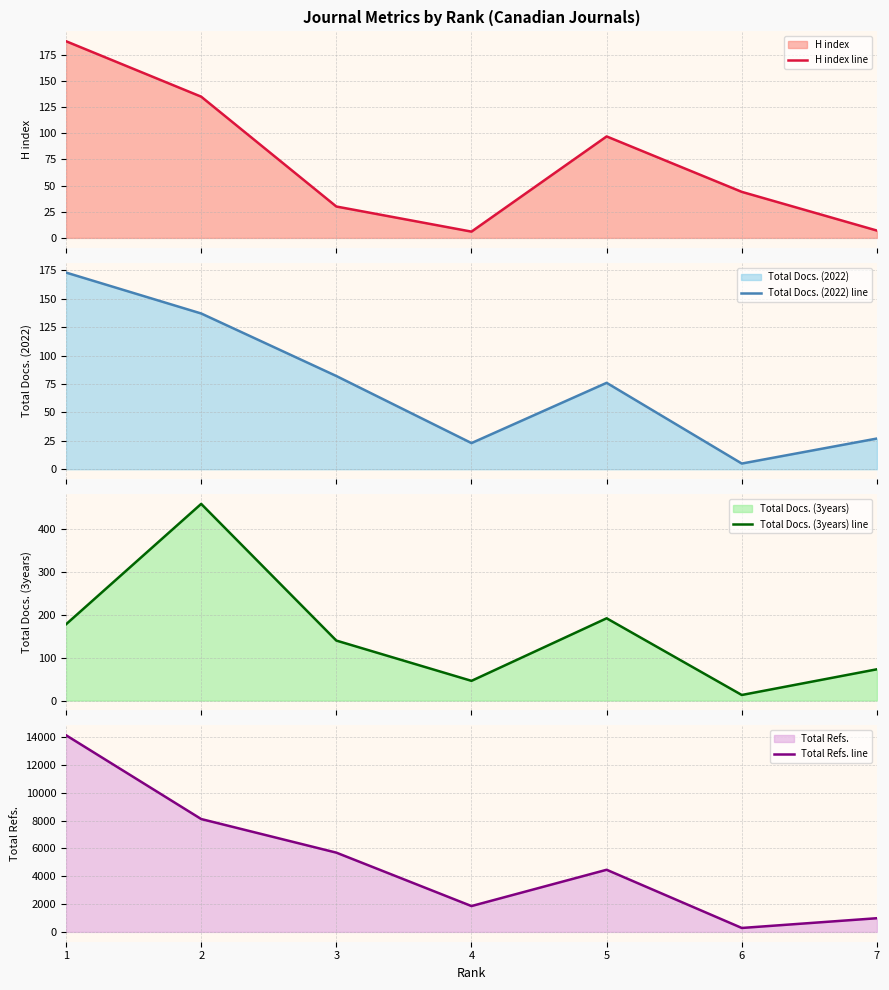

What is the lowest value of the Total Docs. (2022) line series?

5